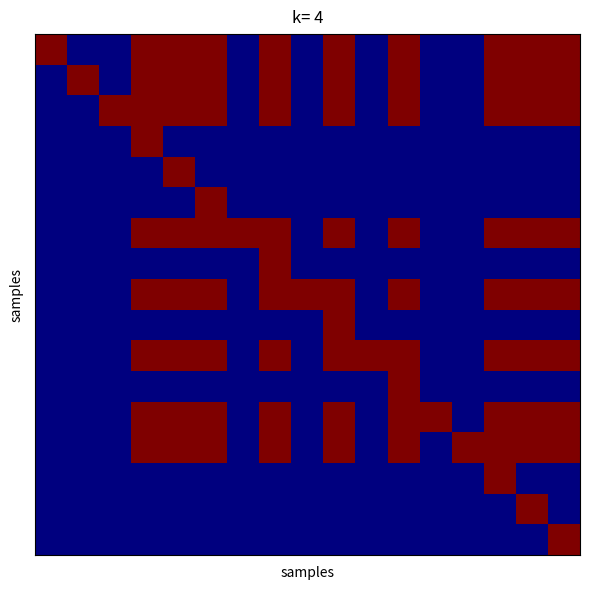

What is the greatest value displayed?

1